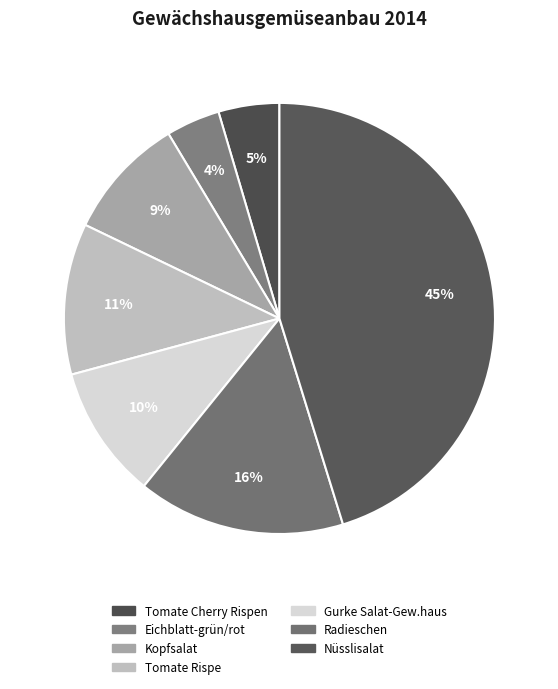

To the nearest percent, what is the combined percentage of Eichblatt-grün/rot and Tomate Rispe?

15%